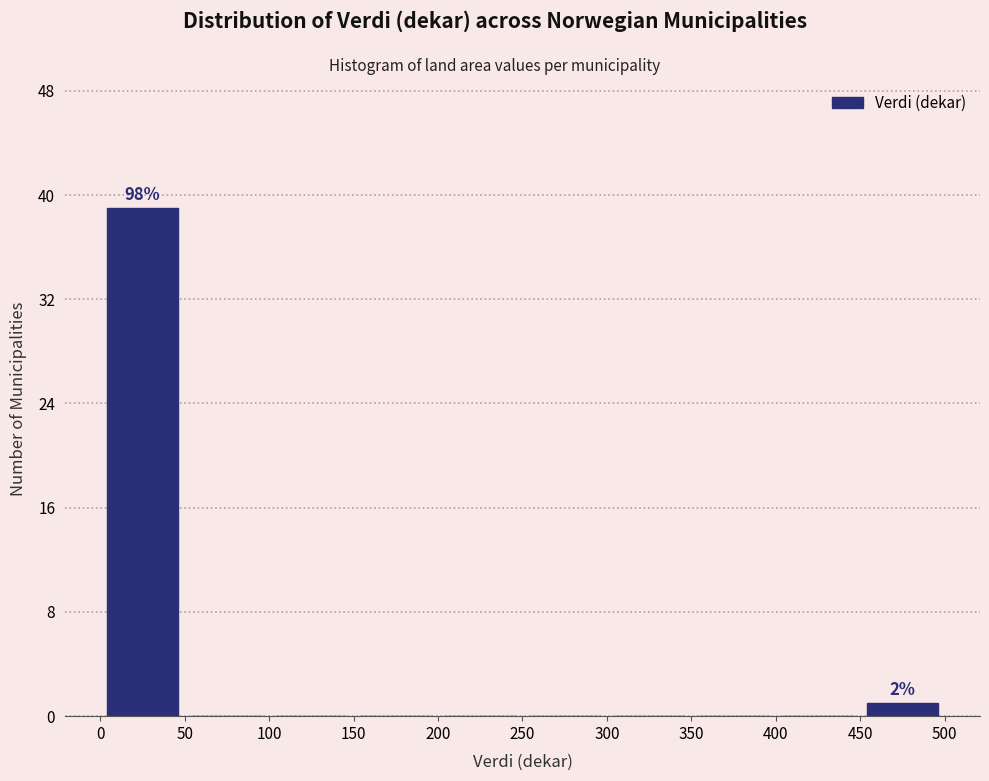

Over which range of the x-axis is the bar tallest?

0 to 50